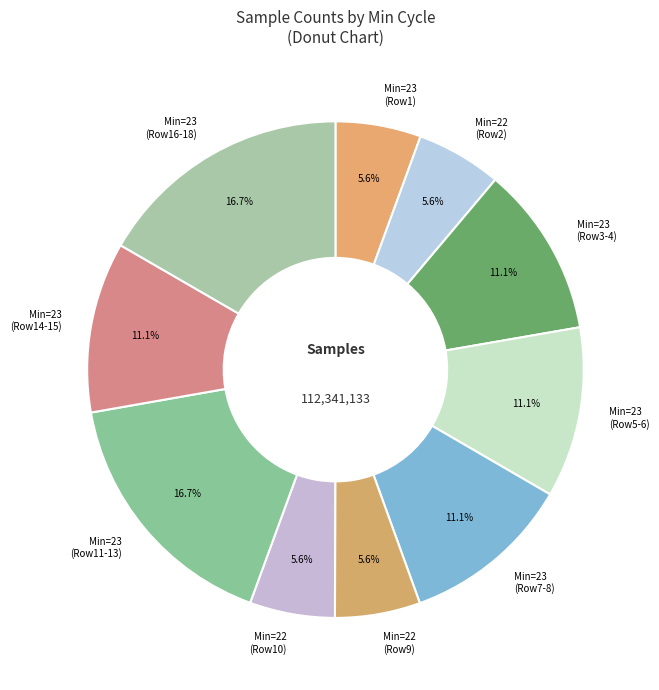

Between Min=23 (Row11-13) and Min=23 (Row14-15), which is larger?

Min=23 (Row11-13)